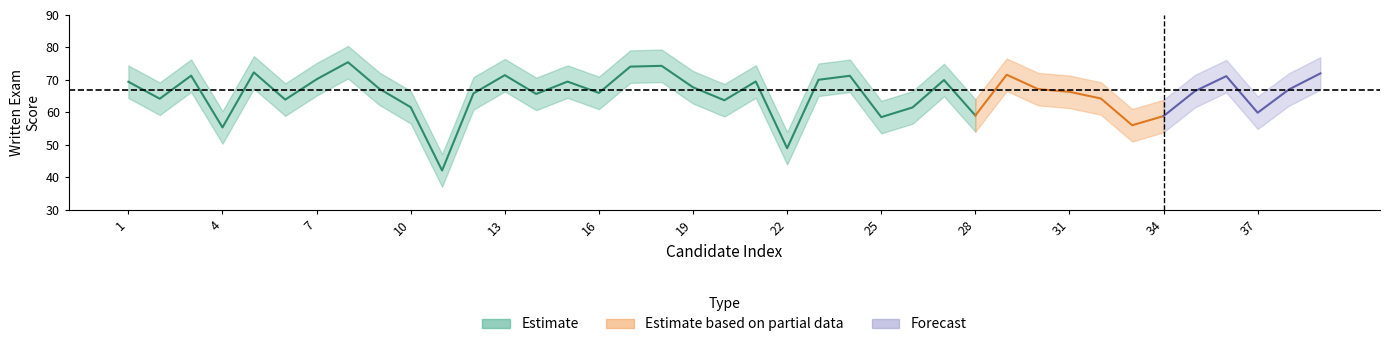

True or false: mean and upper cross at least once.

False